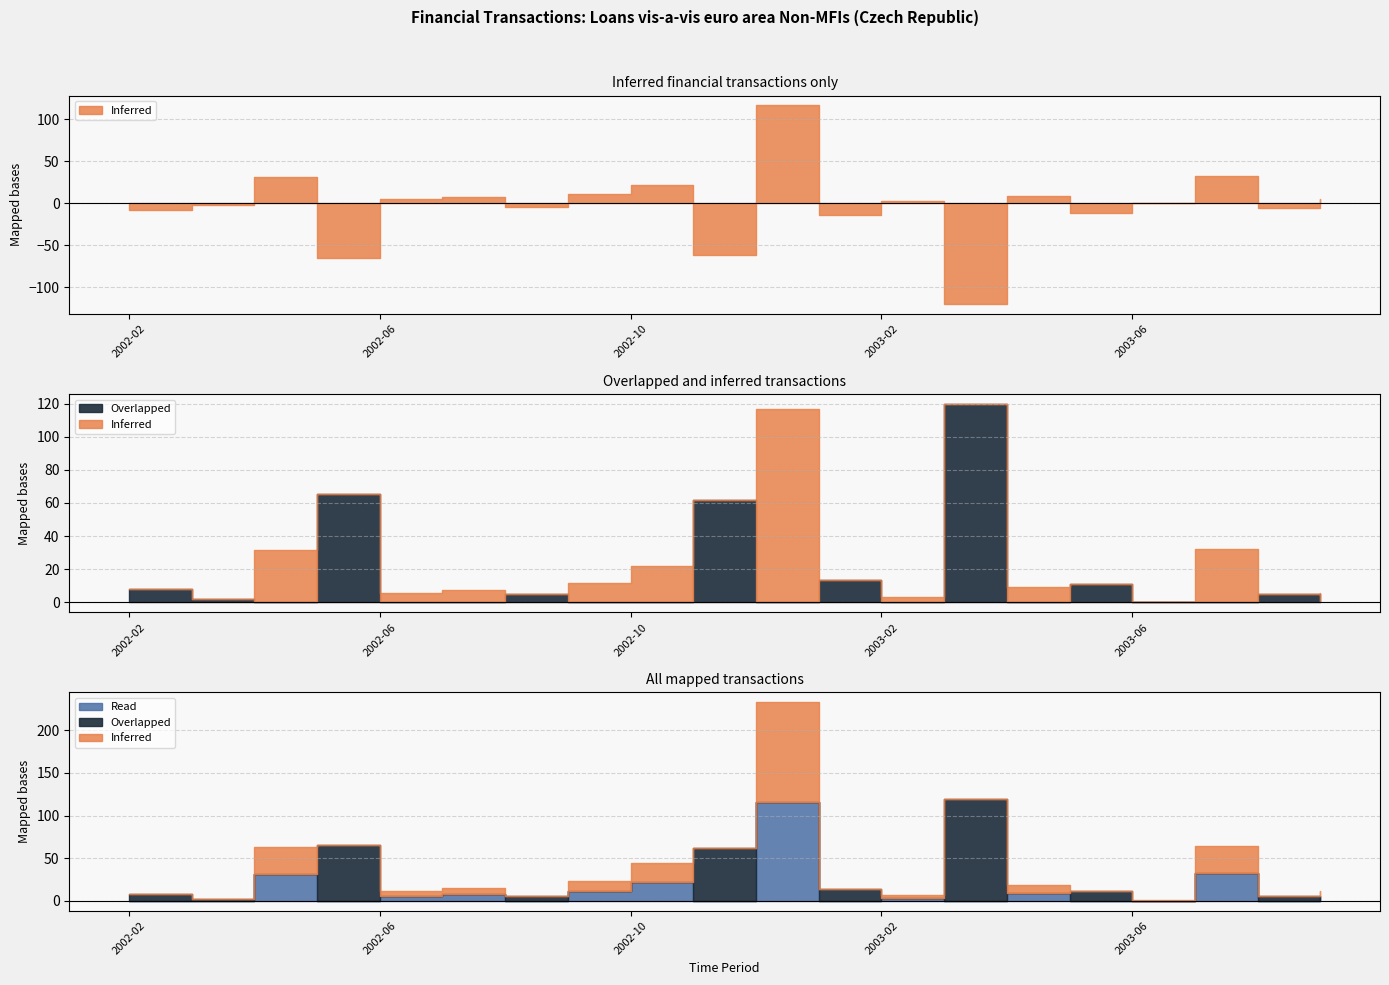

How many interior local valleys does the Read series have?

7